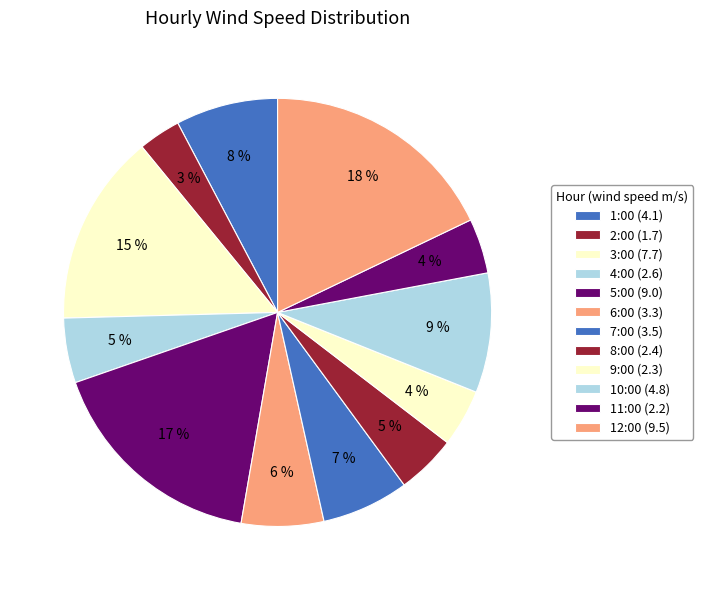

Does any single category account for the majority?

No